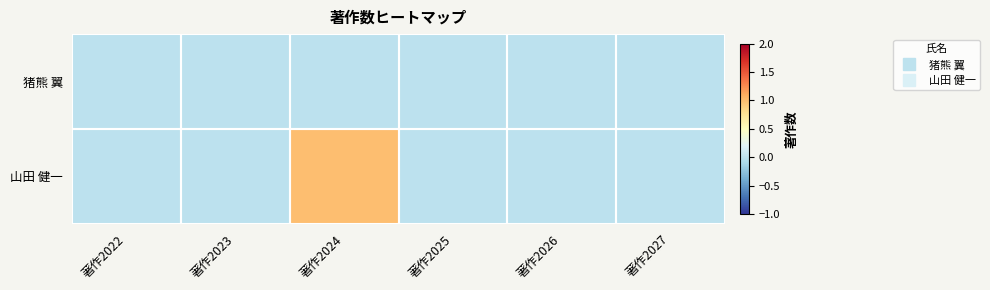

At which category is the sum across all series the highest?

著作2024